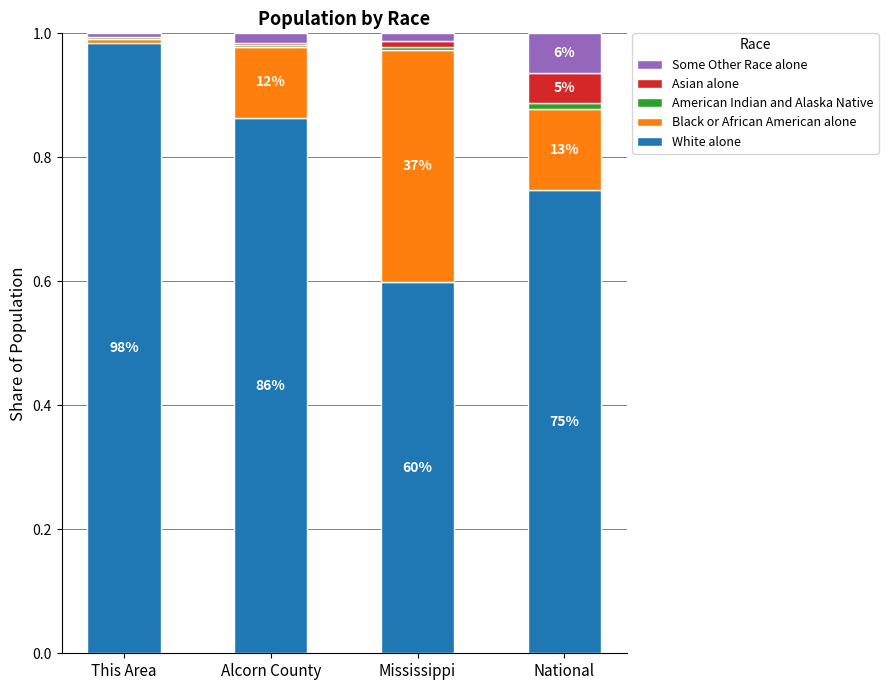

At which label does White alone reach its peak?

This Area